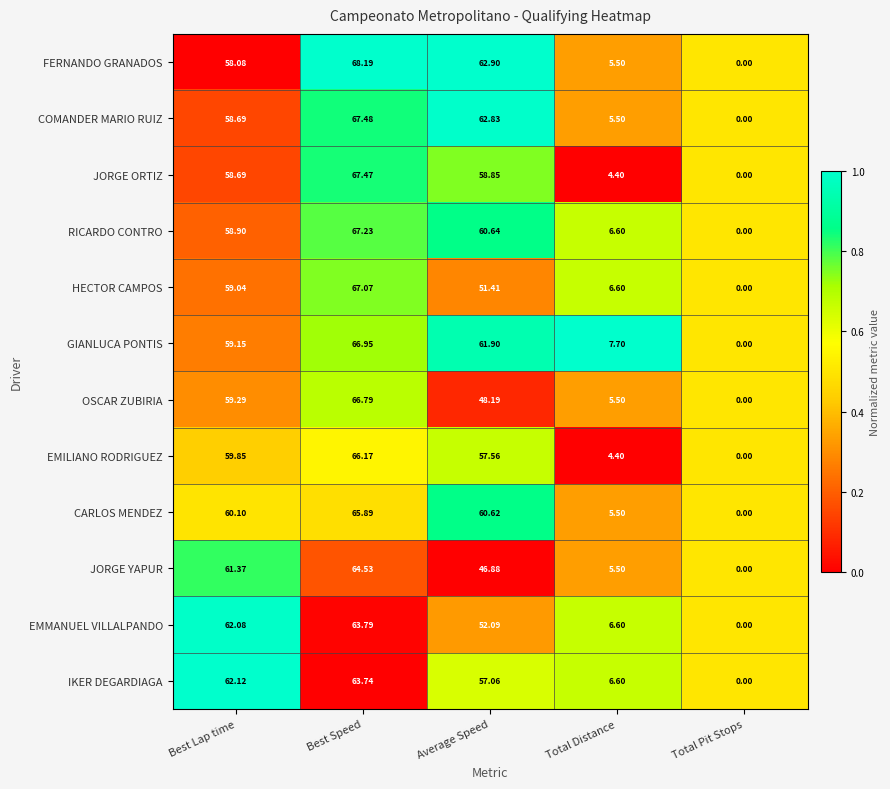

Which series has the largest total across all categories?

GIANLUCA PONTIS